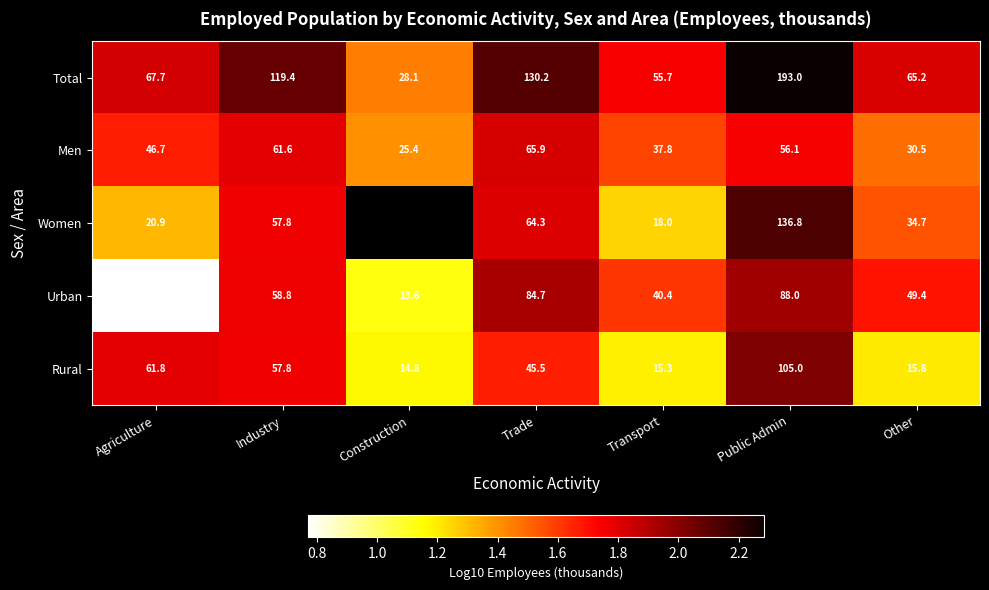

At which label does Total reach its peak?

Public Admin